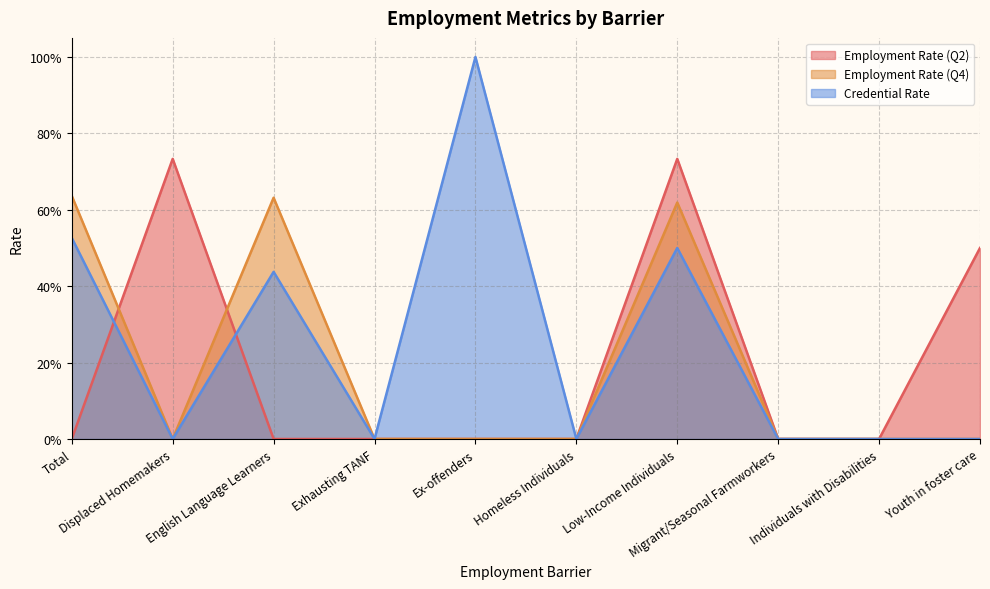

Between Migrant/Seasonal Farmworkers and Displaced Homemakers, which is larger?

Displaced Homemakers